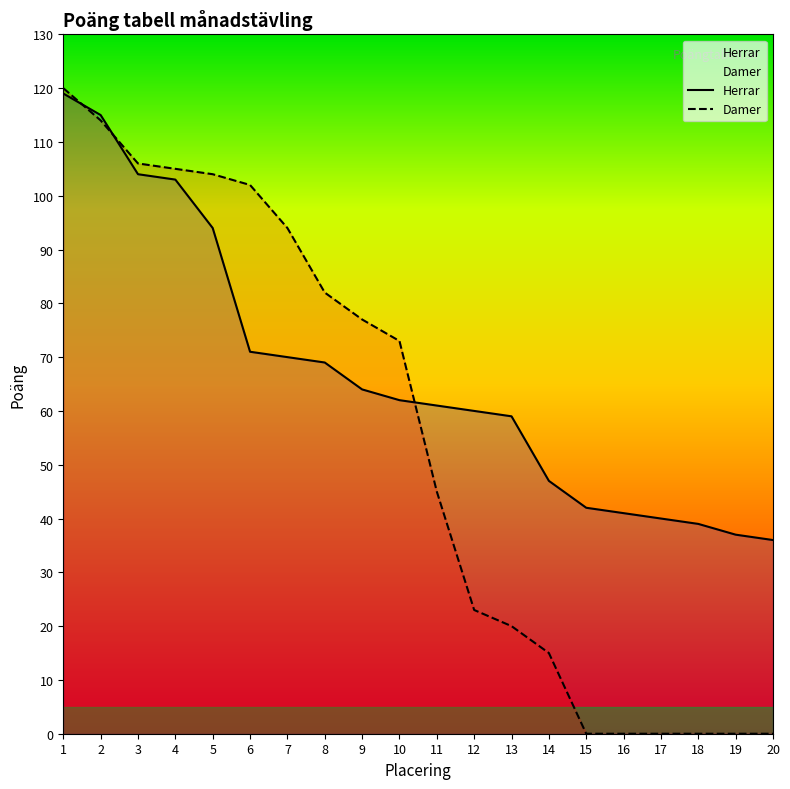

What is the approximate value of Damer at 3, to the nearest 10?

110